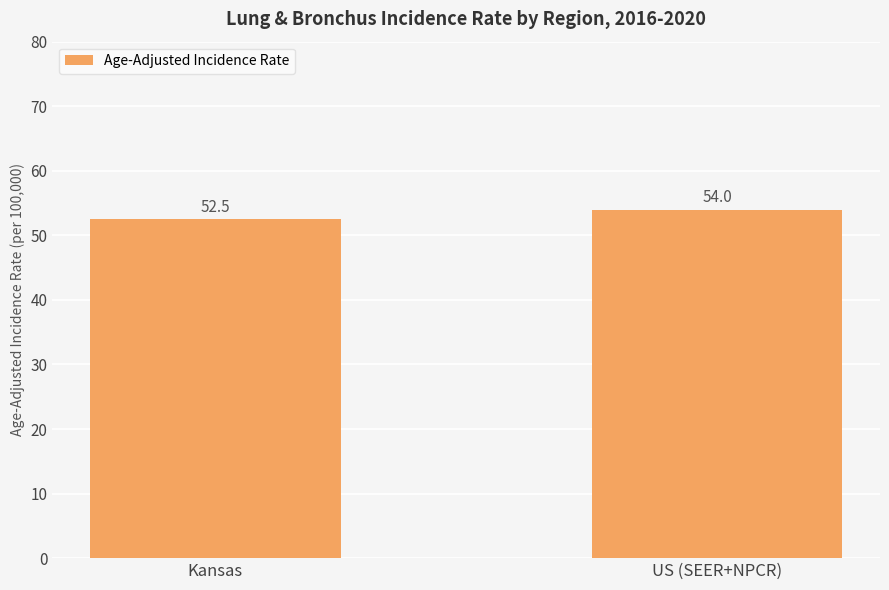

Reading right to left, what are all the values shown in this chart?

US (SEER+NPCR)=54.0	Kansas=52.5